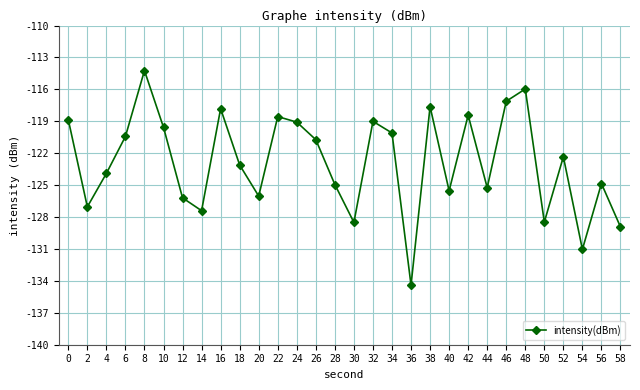

The chart shows a value of -219.4 at 2. True or false?

False